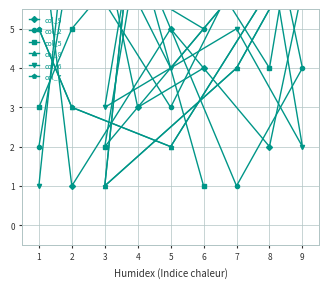

True or false: col_2 and col_7 cross at least once.

True